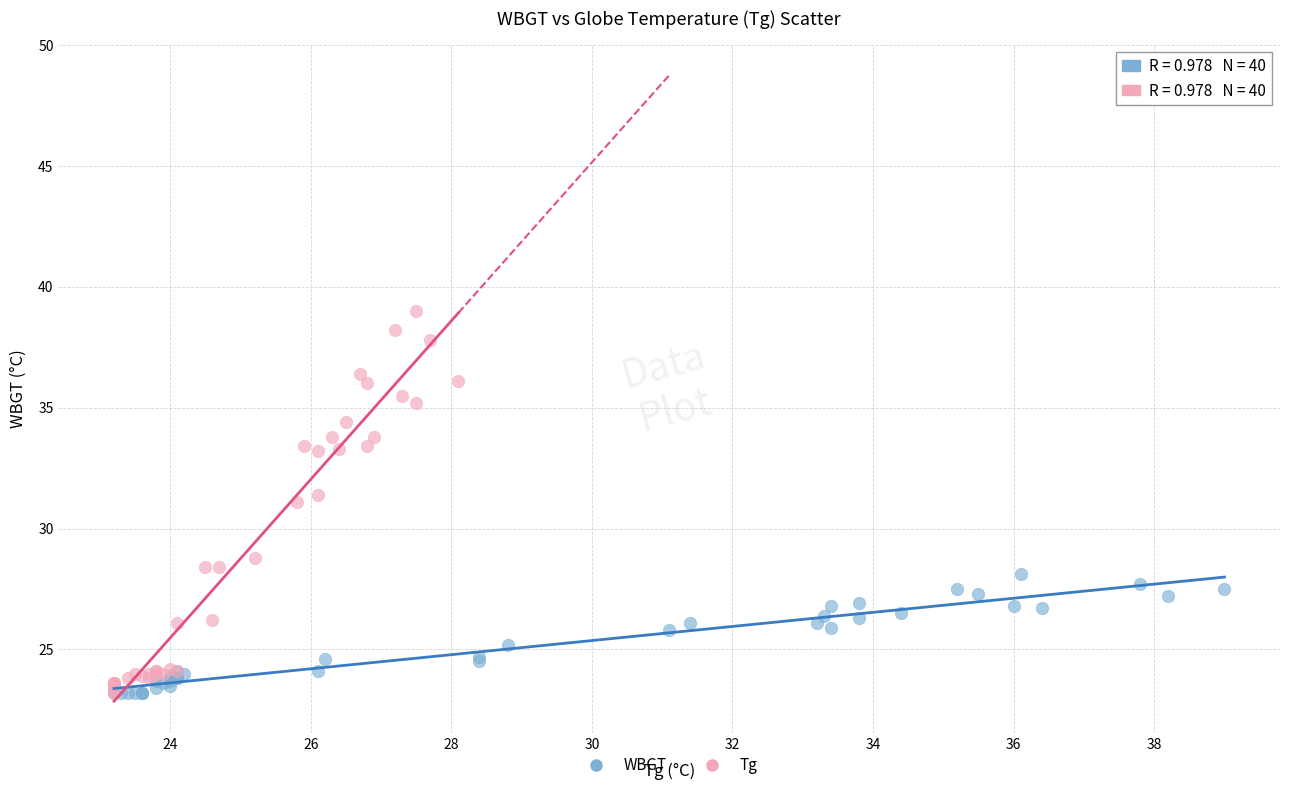

Which series has the widest spread of Y values?

Tg